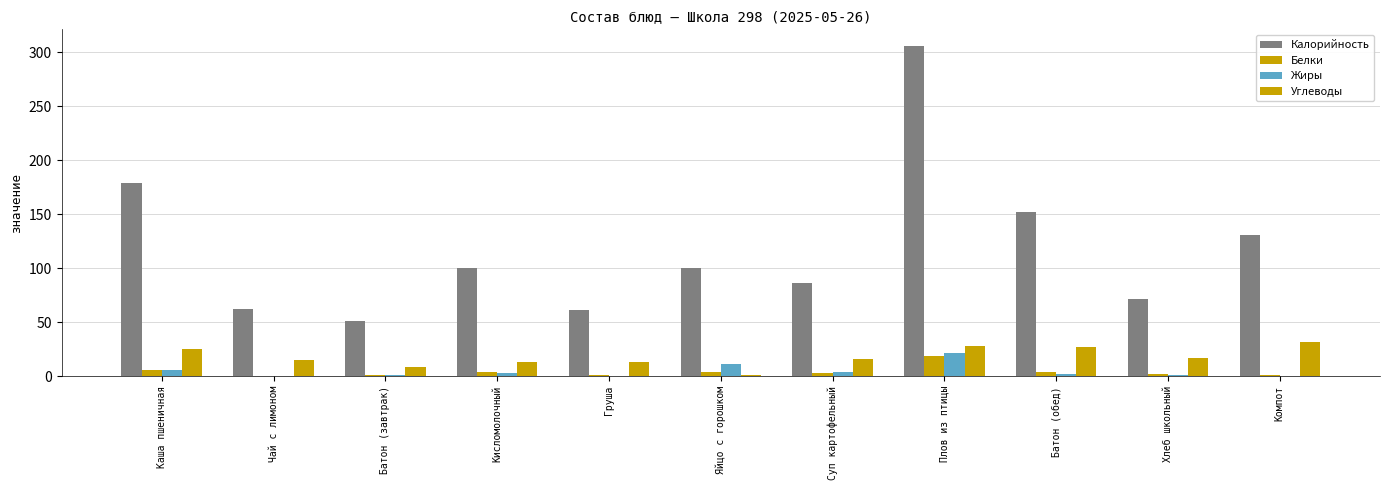

How many categories are shown in the chart?

11